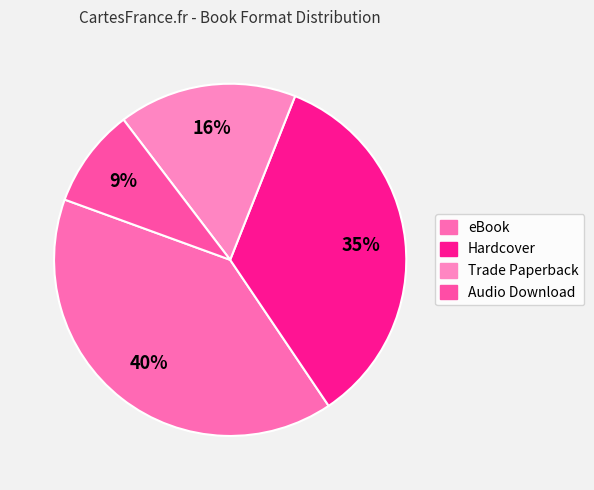

Rank the categories by value from lowest to highest.

Audio Download, Trade Paperback, Hardcover, eBook